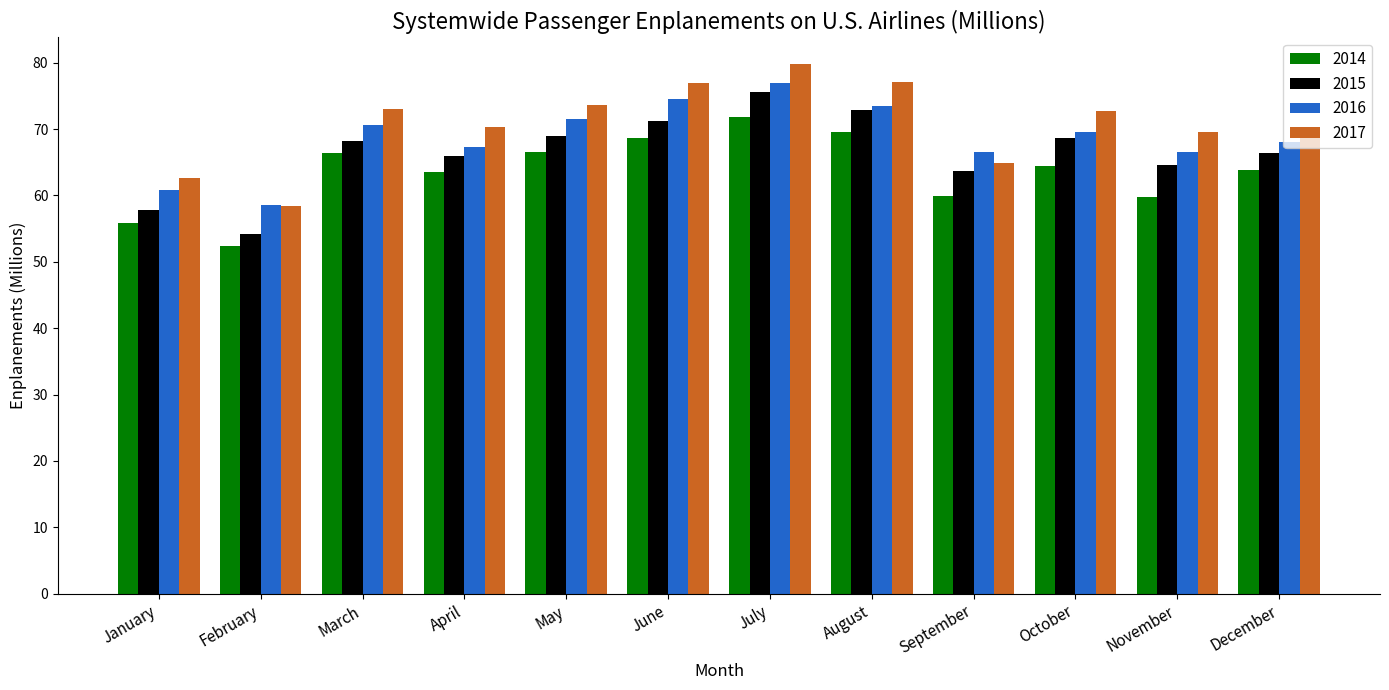

What is the total value across all series at December?

268.4